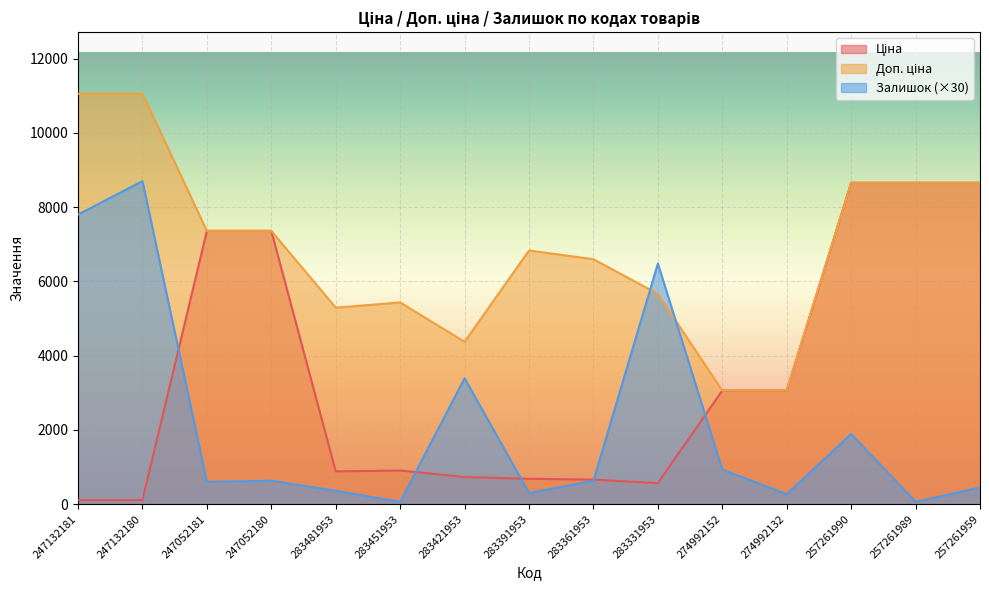

How many lines are shown in the chart?

3